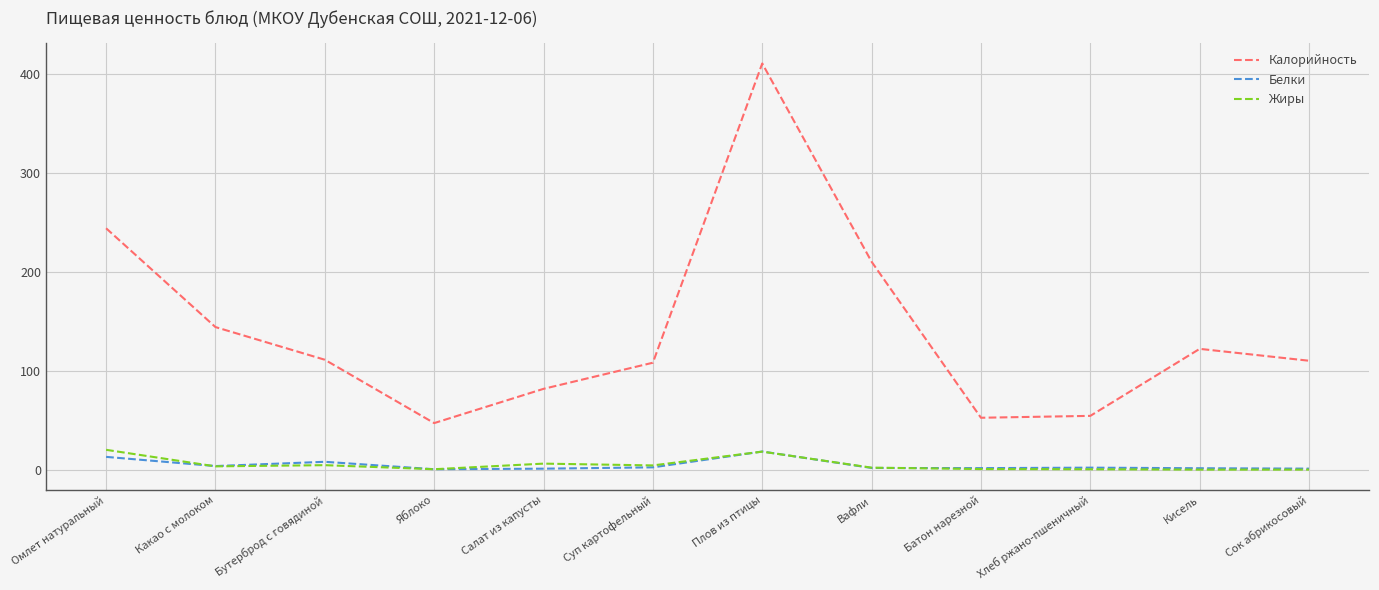

At which category is the sum across all series the highest?

Плов из птицы